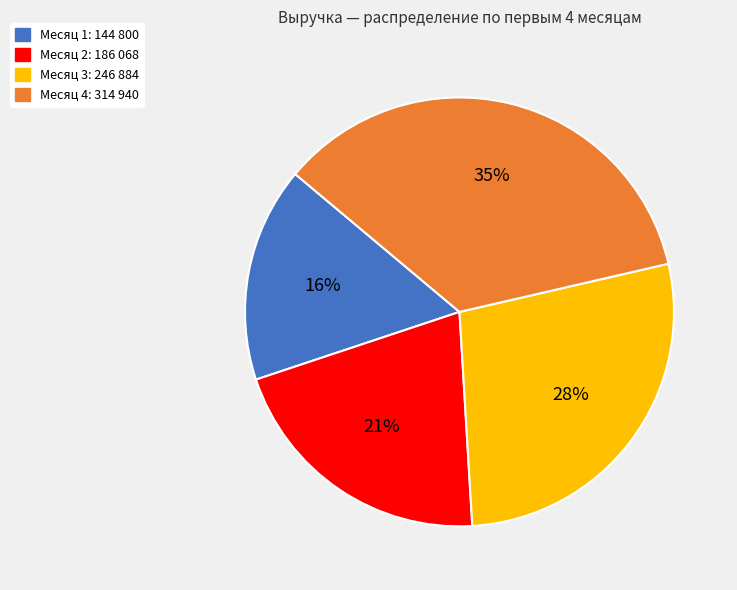

To the nearest percent, what is the average slice percentage?

25%